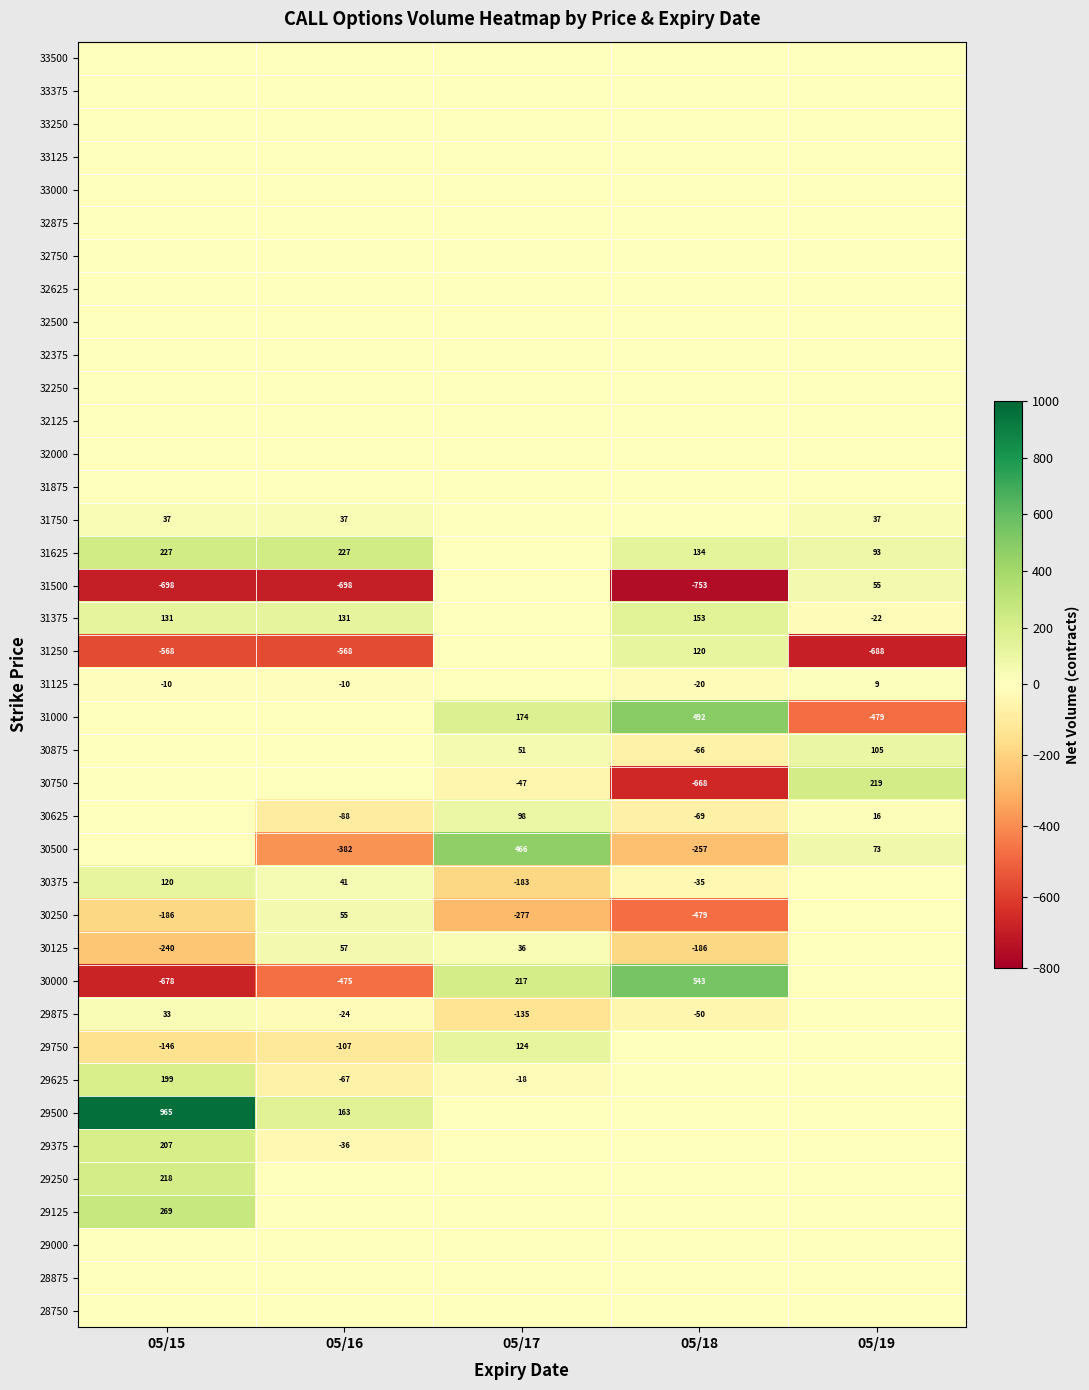

Rank the categories by 29375 value from highest to lowest.

05/15, 05/17, 05/18, 05/19, 05/16